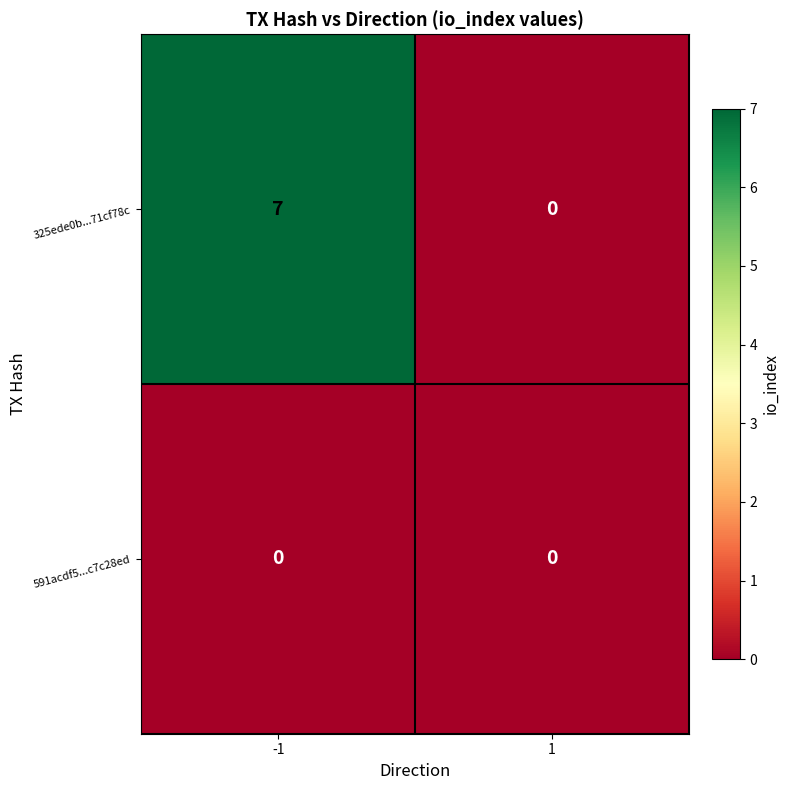

Is it true that 325ede0b...71cf78c equals 9 at -1?

False